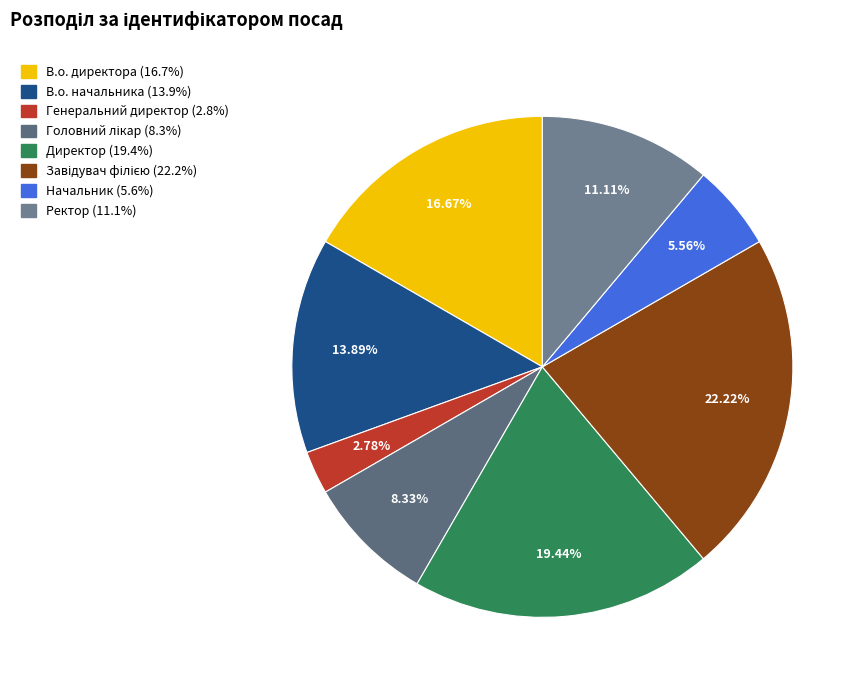

To the nearest percent, what is the difference between the largest and smallest slice percentages?

19%